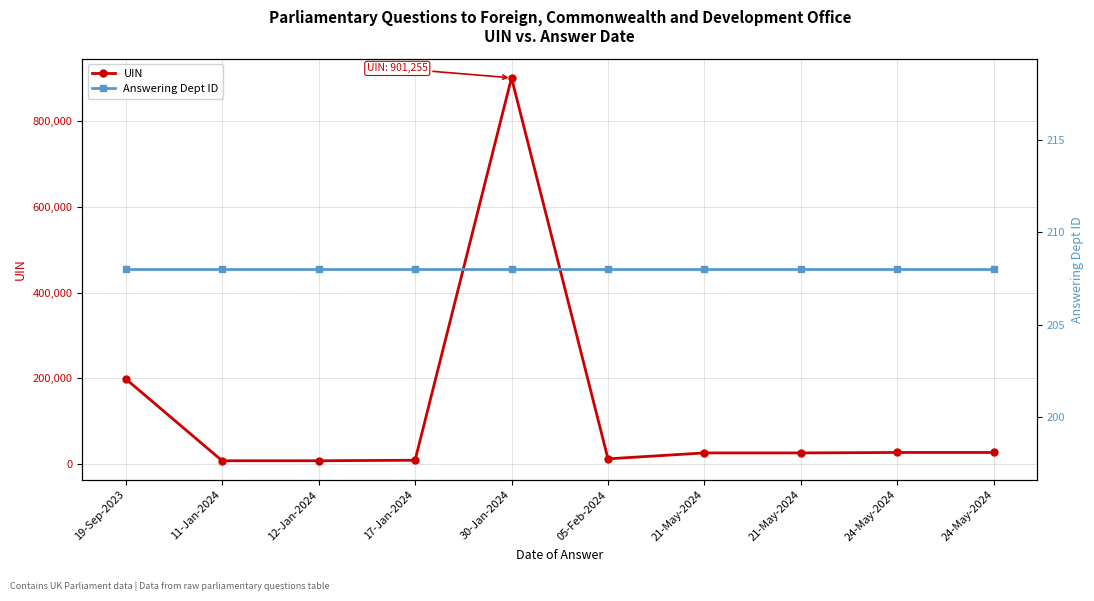

What is the value of the UIN point at the 4th from the left?

8730